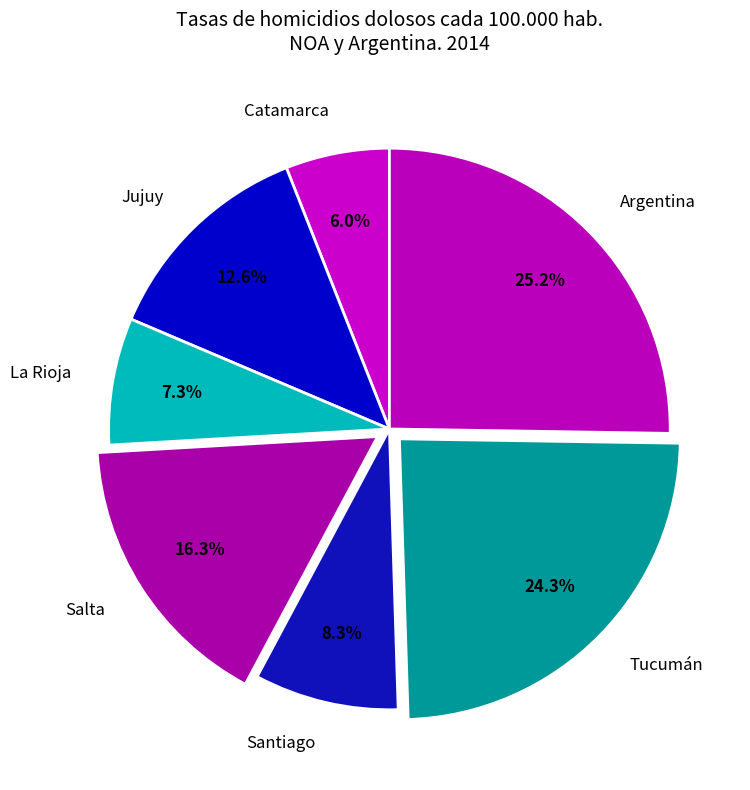

What is the smallest slice in the pie chart?

Catamarca